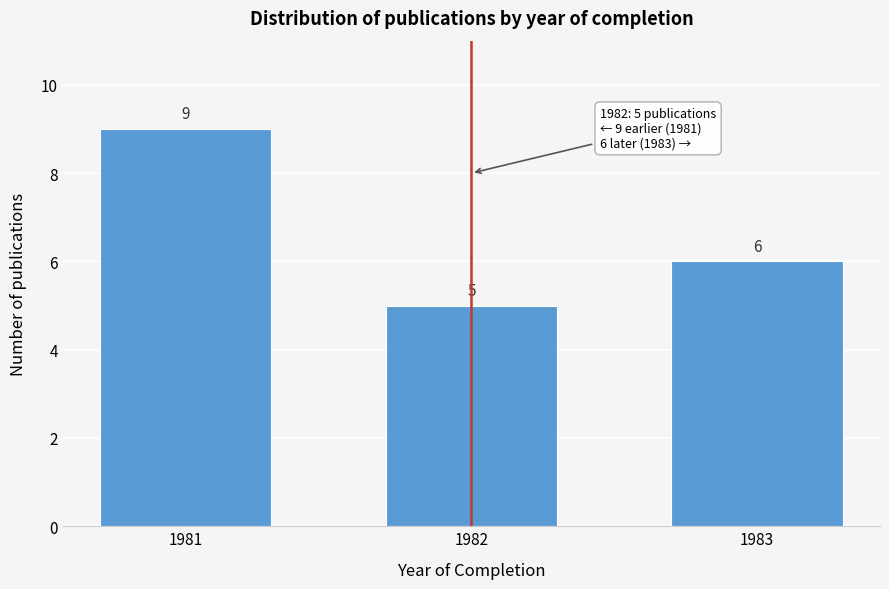

Reading left to right, extract all data points from this chart.

9	5	6